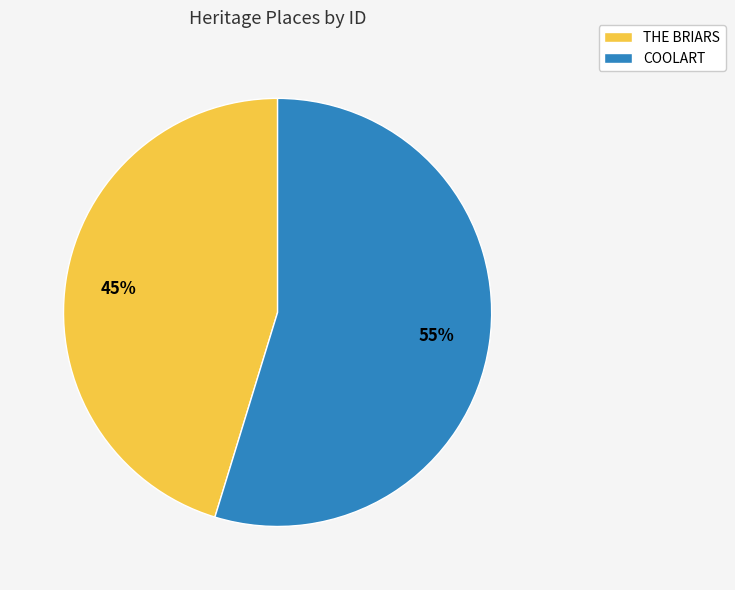

Do THE BRIARS and COOLART together represent more than half of the pie?

Yes